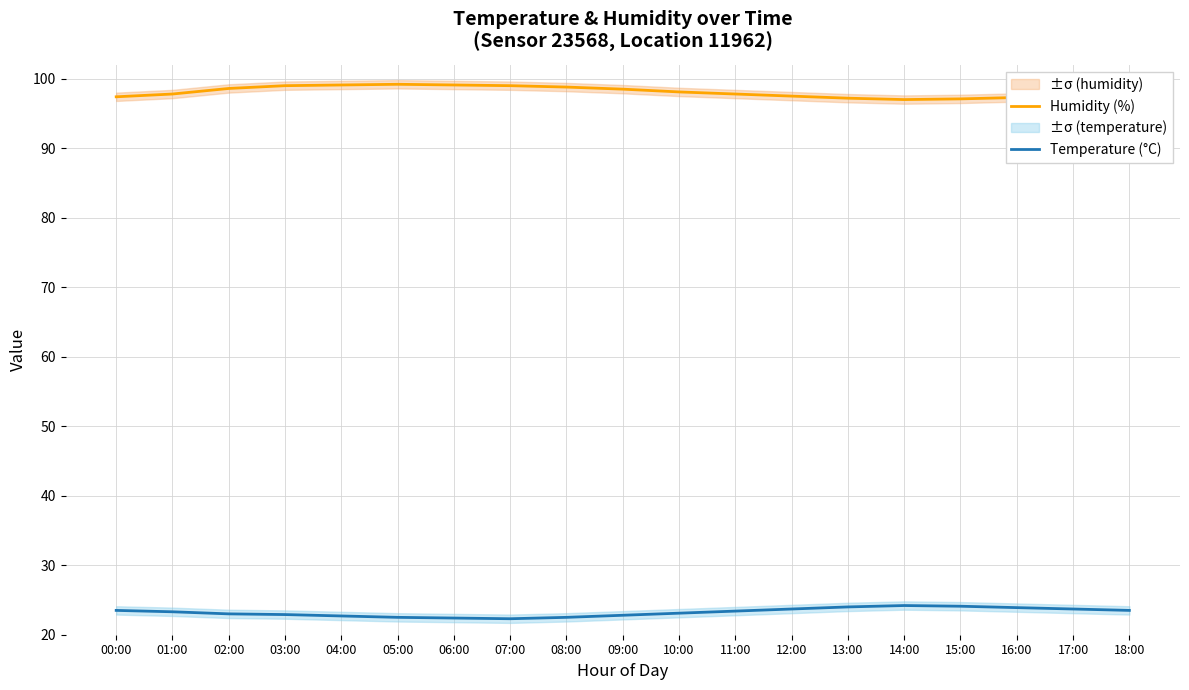

True or false: Humidity (%) and Temperature (°C) intersect in this chart.

False